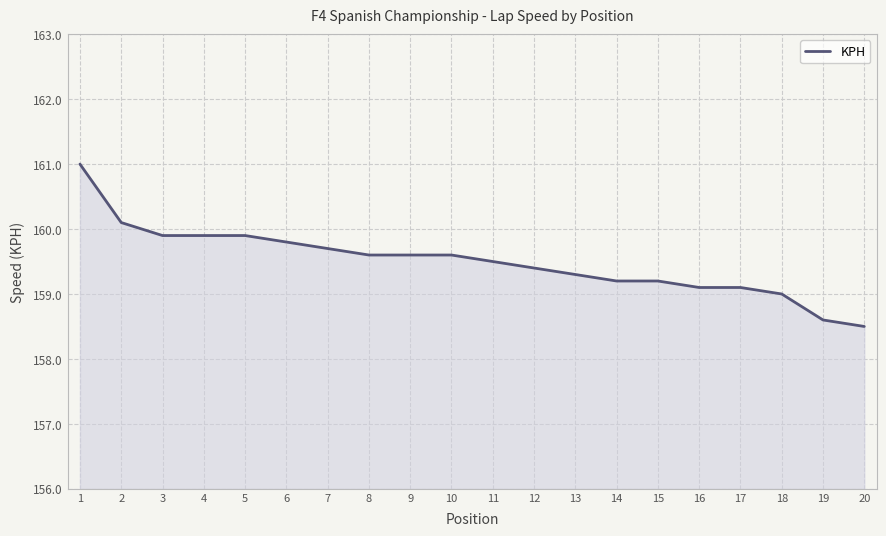

What is the ratio of the value at 16 to the value at 4?

1.0